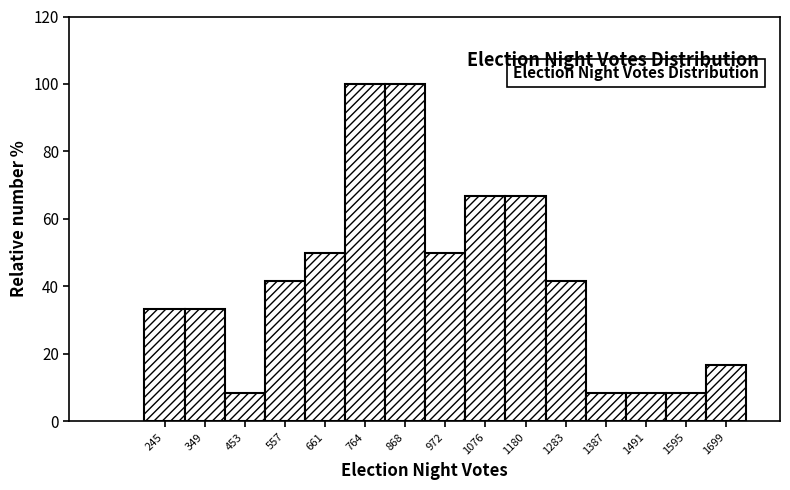

Reading left to right, list every bar in this chart as the range it spans on the x-axis followed by its height. Neither the bar edges nor the heights are printed on the chart, so give them approximately, as read against the axes.

200 to 300: 34
300 to 400: 34
400 to 500: 8
500 to 600: 42
600 to 720: 50
720 to 820: 100
820 to 920: 100
920 to 1020: 50
1020 to 1120: 66
1120 to 1240: 66
1240 to 1340: 42
1340 to 1440: 8
1440 to 1540: 8
1540 to 1640: 8
1640 to 1760: 16